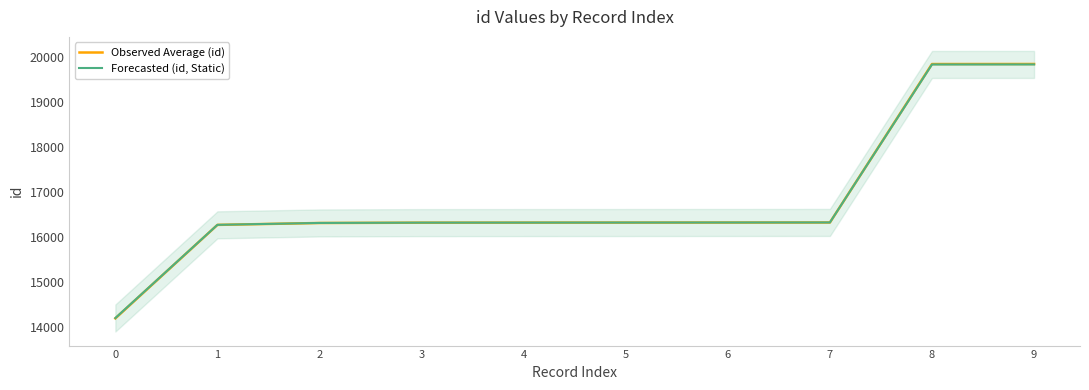

What is the difference between the highest and lowest values at 1?

1.2